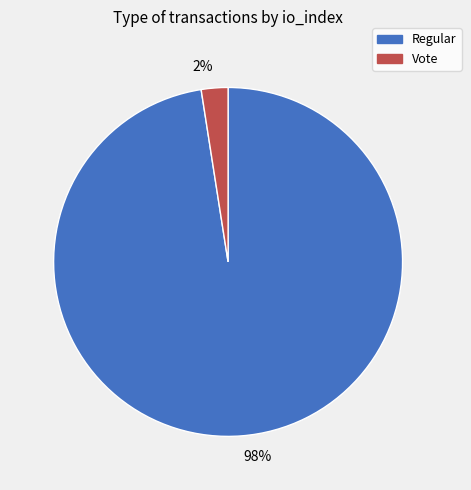

True or false: Vote accounts for 2% of the total.

True